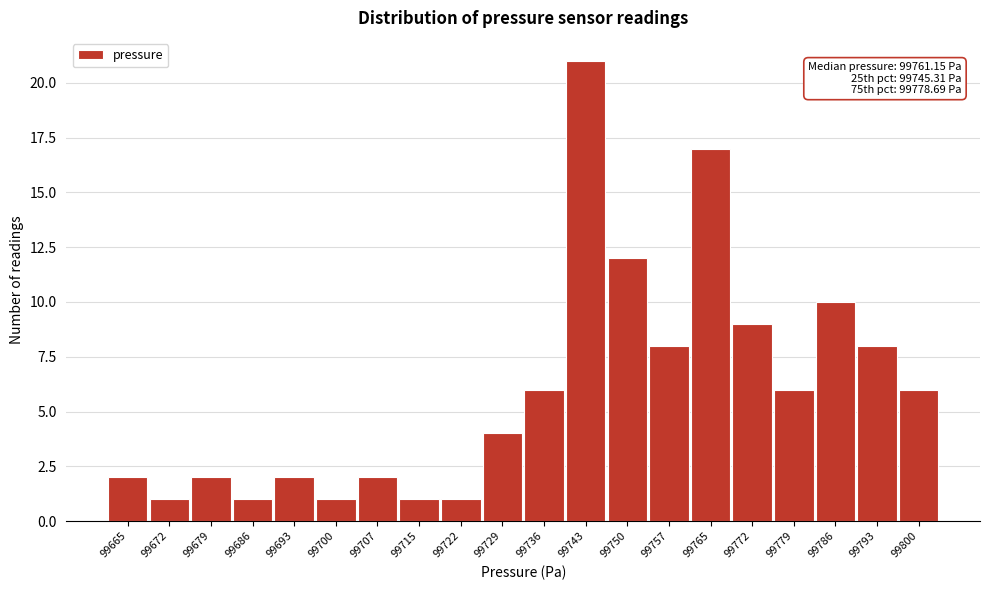

Reading left to right, list all the values displayed in this chart.

99665=2	99672=1	99679=2	99686=1	99693=2	99700=1	99707=2	99715=1	99722=1	99729=4	99736=6	99743=21	99750=12	99757=8	99765=17	99772=9	99779=6	99786=10	99793=8	99800=6